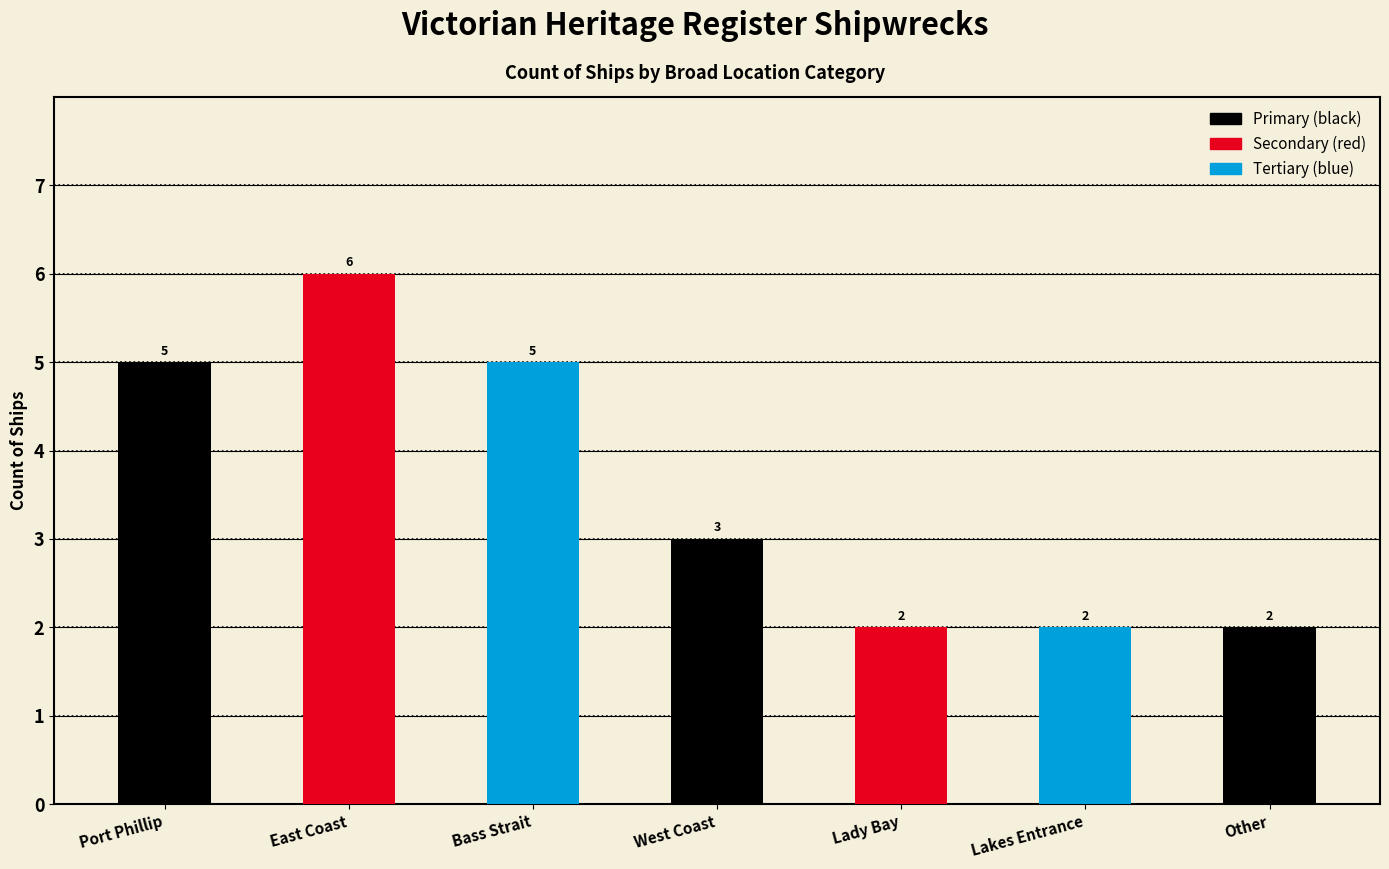

True or false: the data shows 8 at Port Phillip.

False